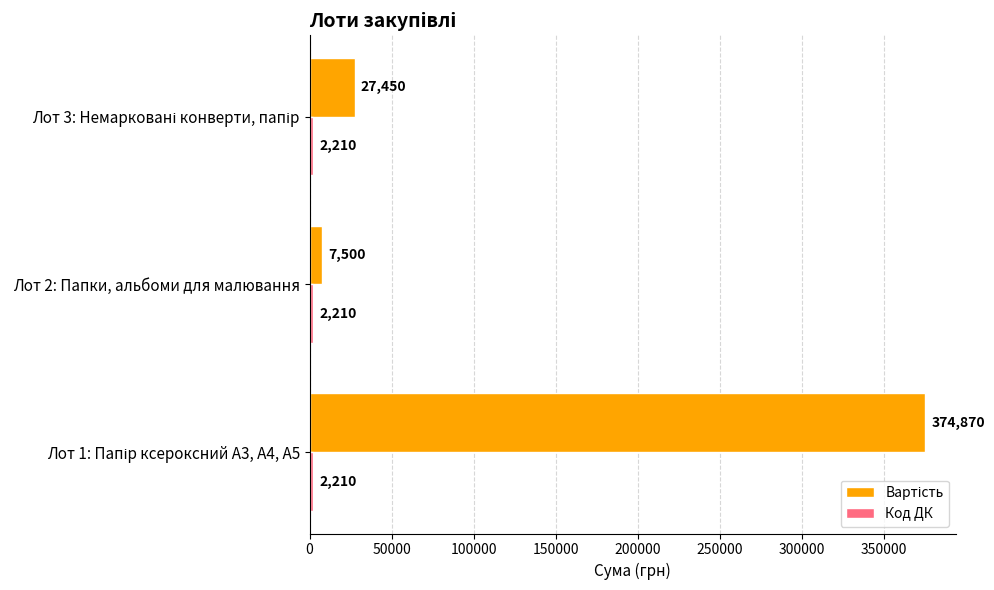

What is the spread (max minus min) of values at Лот 2: Папки, альбоми для малювання?

5290